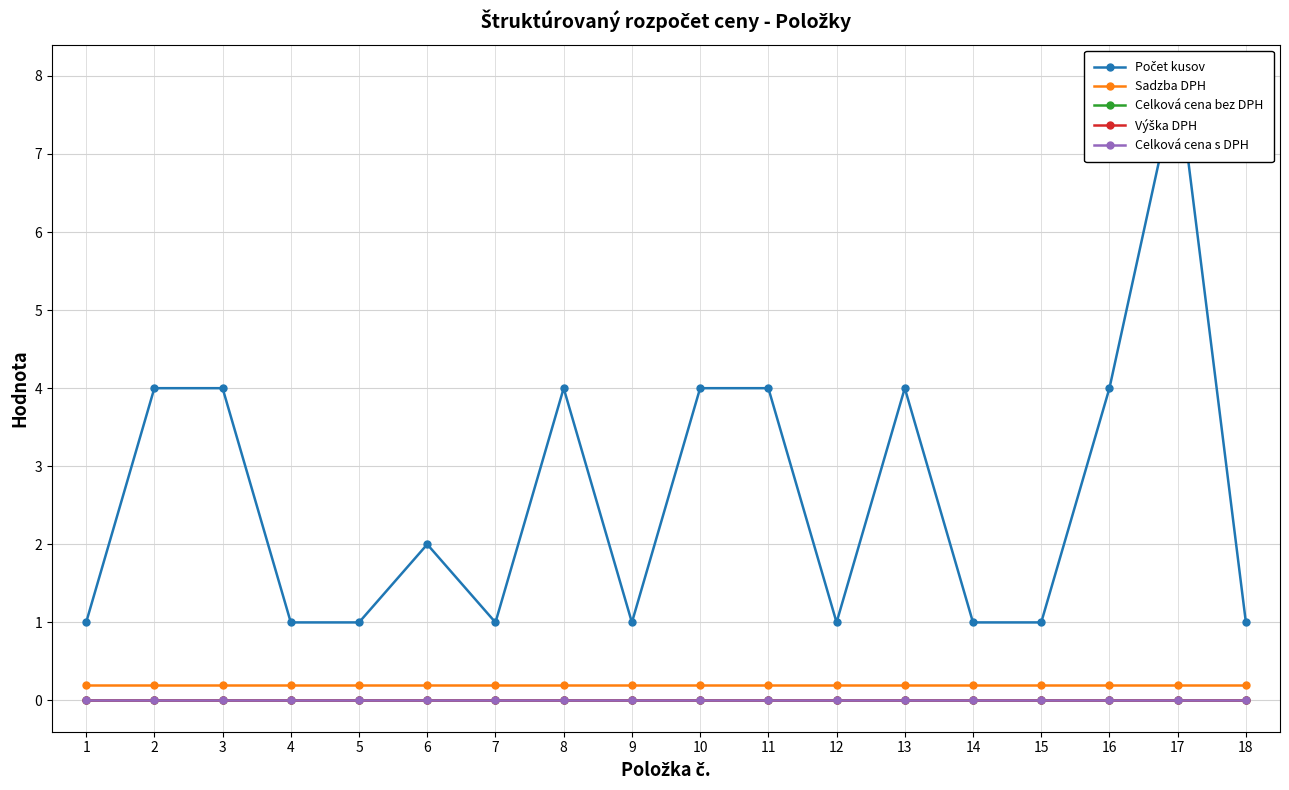

How many series are shown in this chart?

5